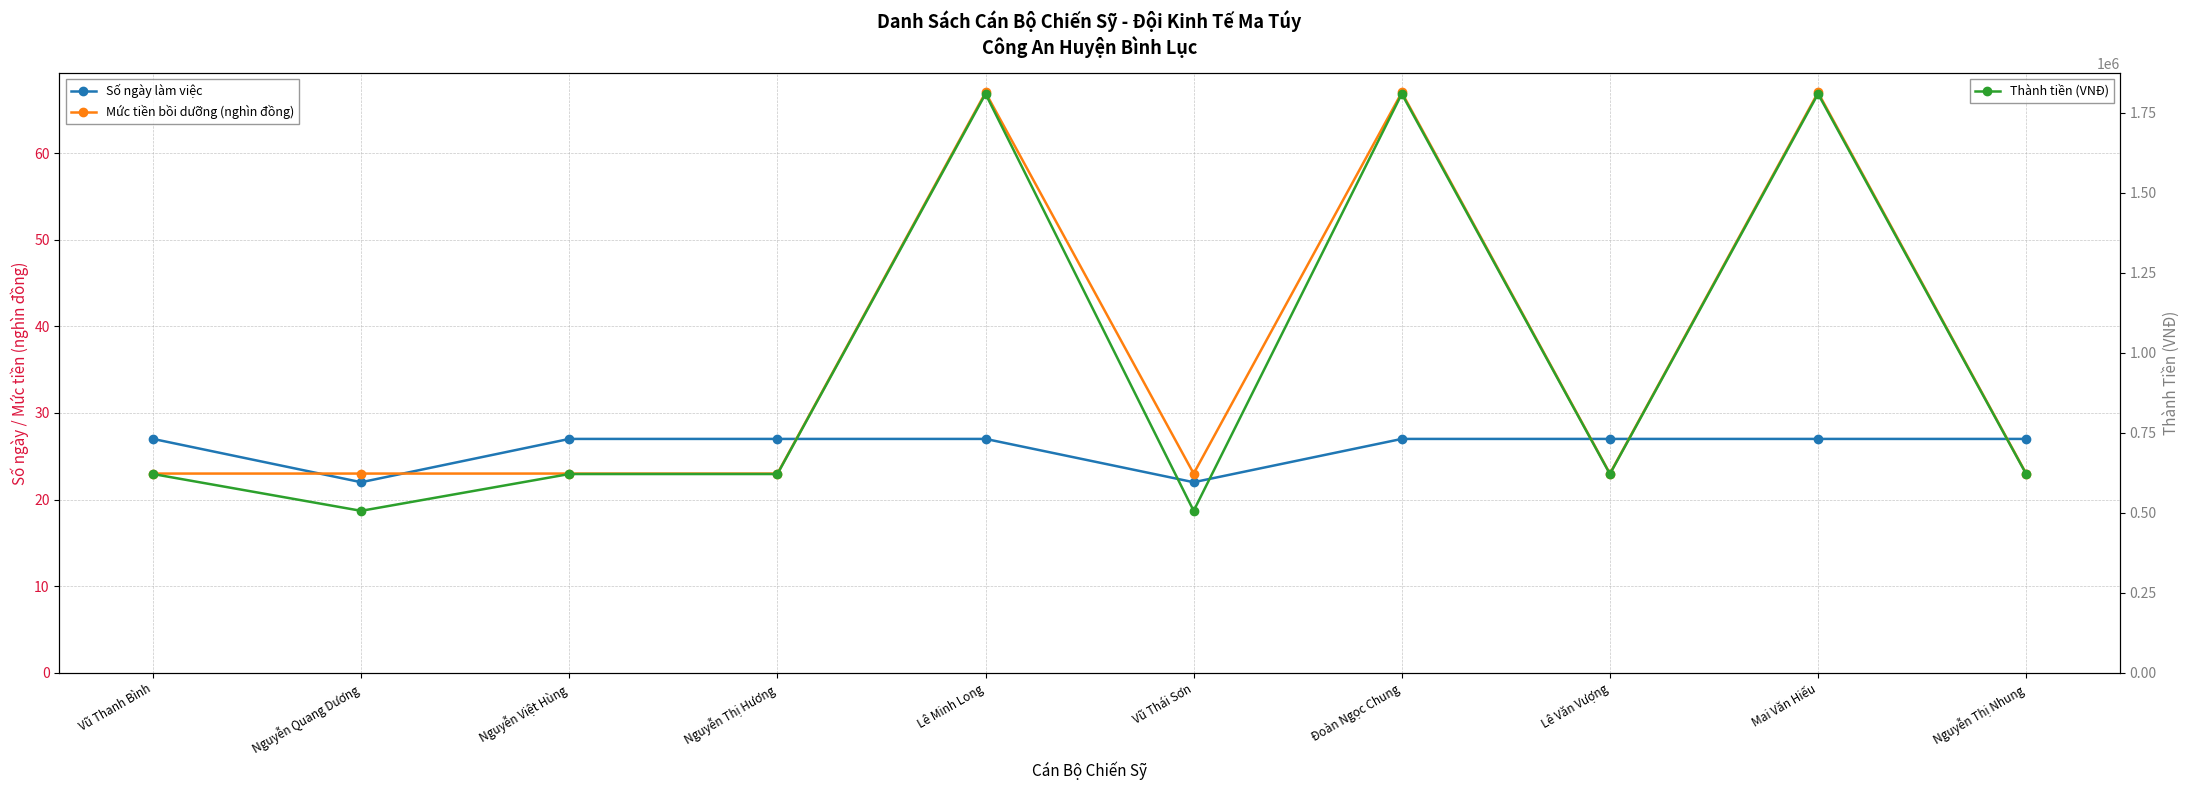

At which category is the sum across all series the highest?

Lê Minh Long